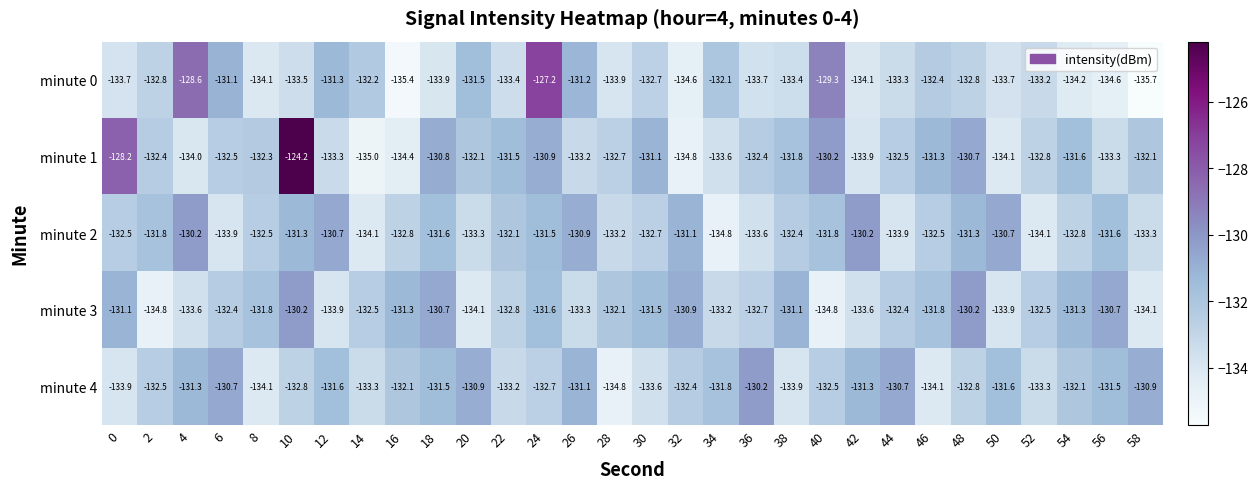

Is it true that minute 3 equals -207.8 at 18?

False